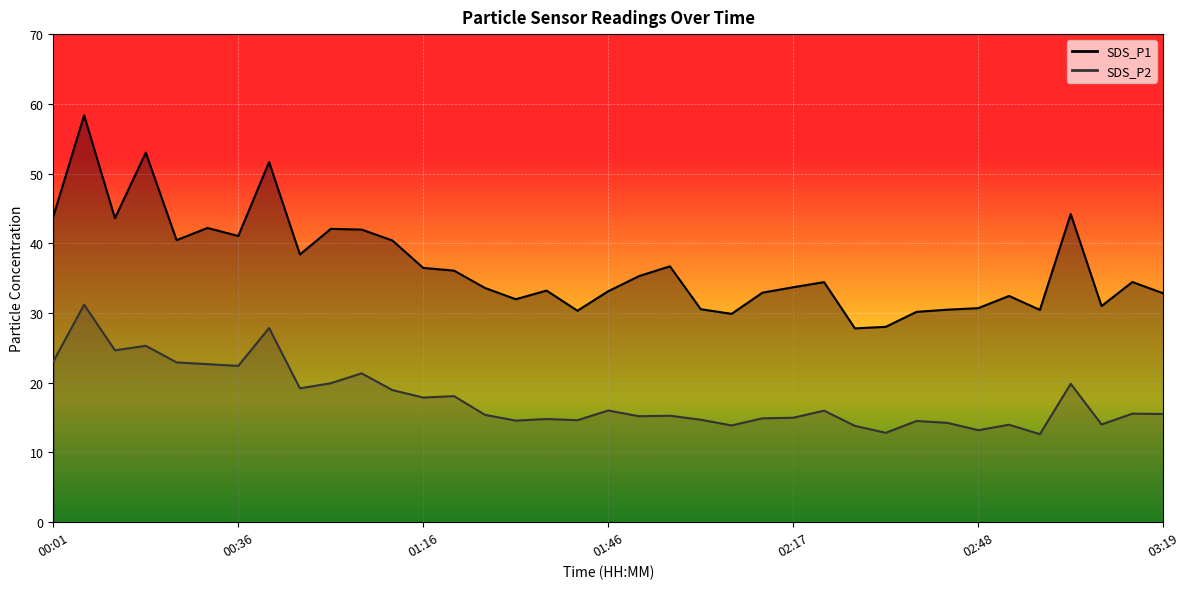

Is it true that SDS_P2 equals 24.3 at 03:14?

False